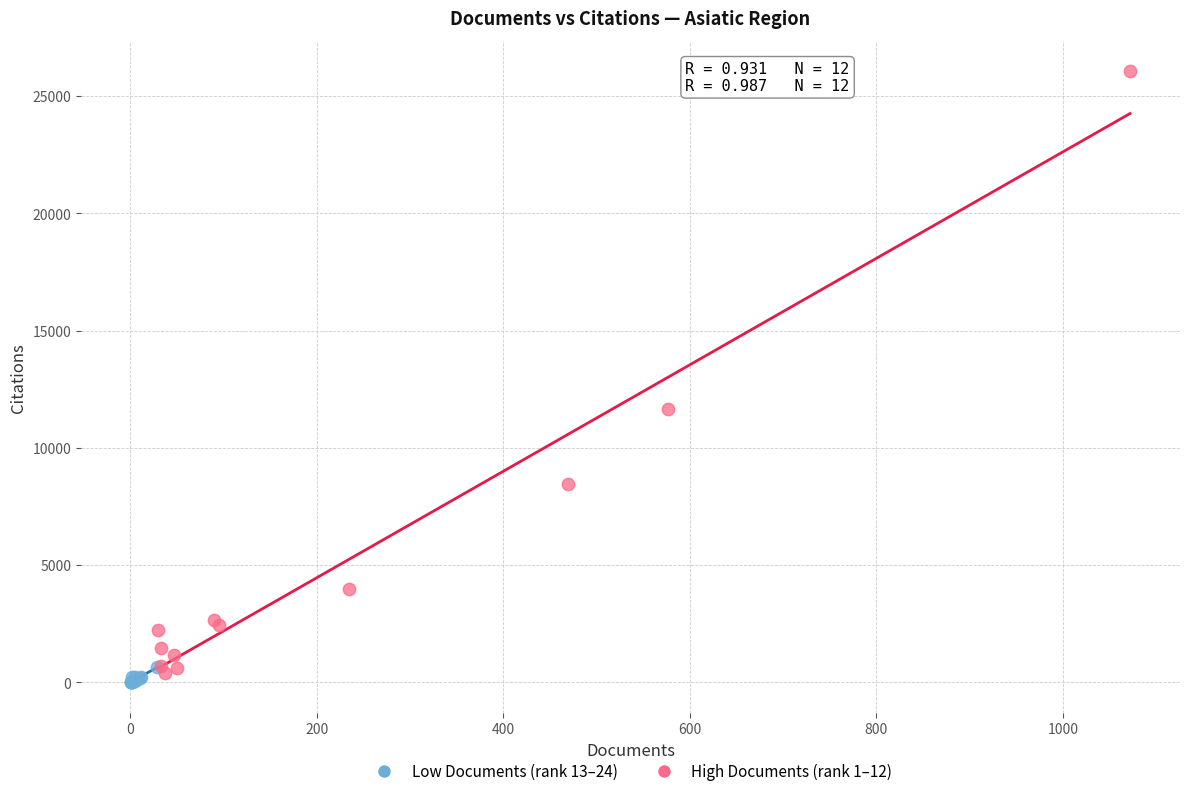

Which series reaches the maximum Y coordinate?

High Documents (rank 1–12)